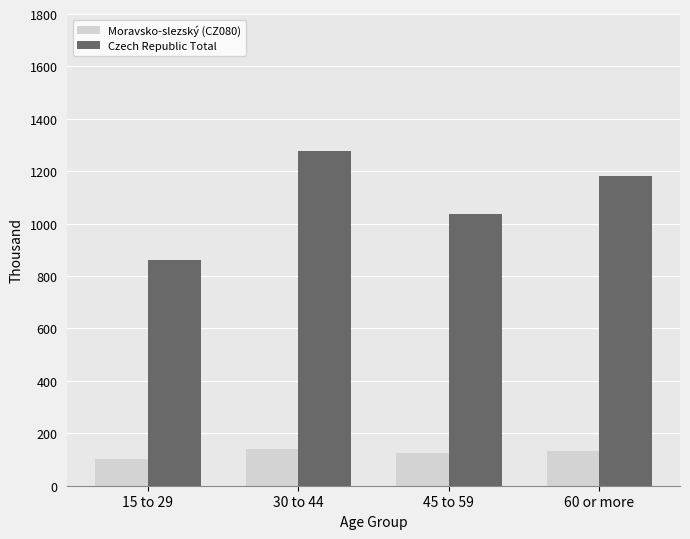

Which series changed the most between 30 to 44 and 60 or more?

Czech Republic Total